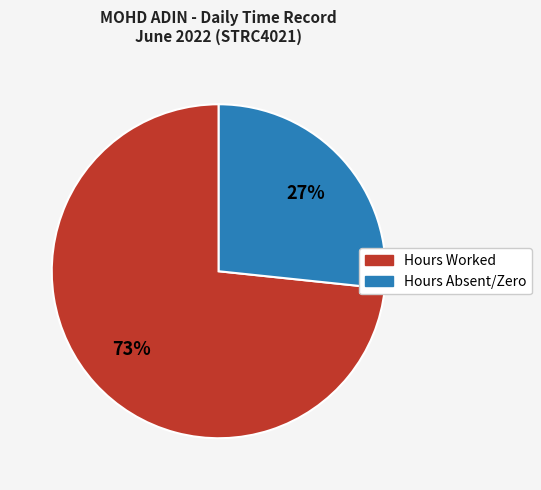

Approximately how many times larger is the value at Hours Absent/Zero compared to Hours Worked?

0.4